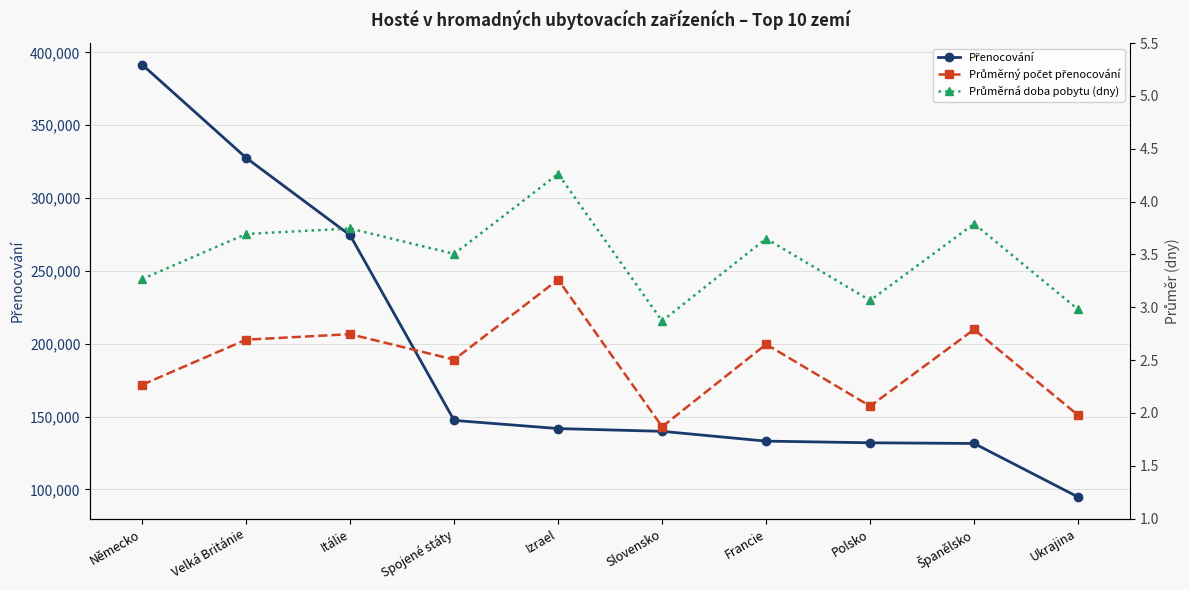

Count the number of data series in this chart.

3